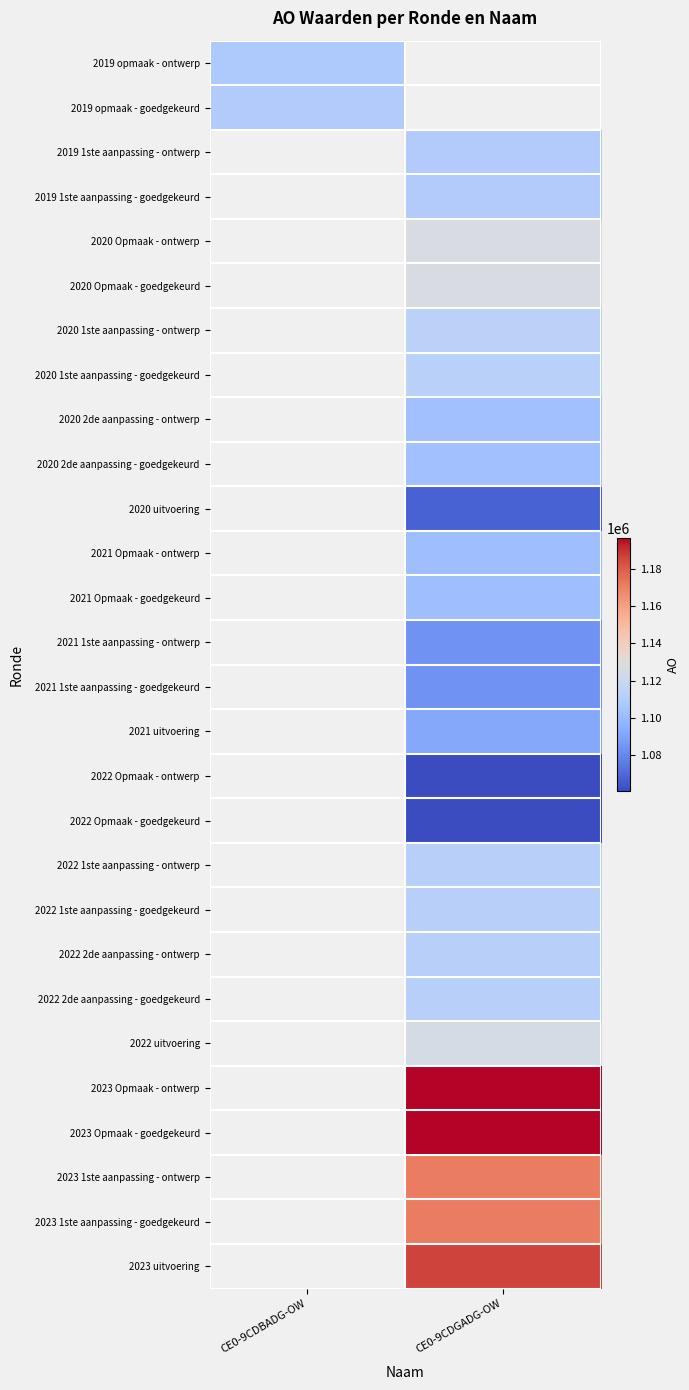

What is the spread (max minus min) of values at CE0-9CDBADG-OW?

1751.0